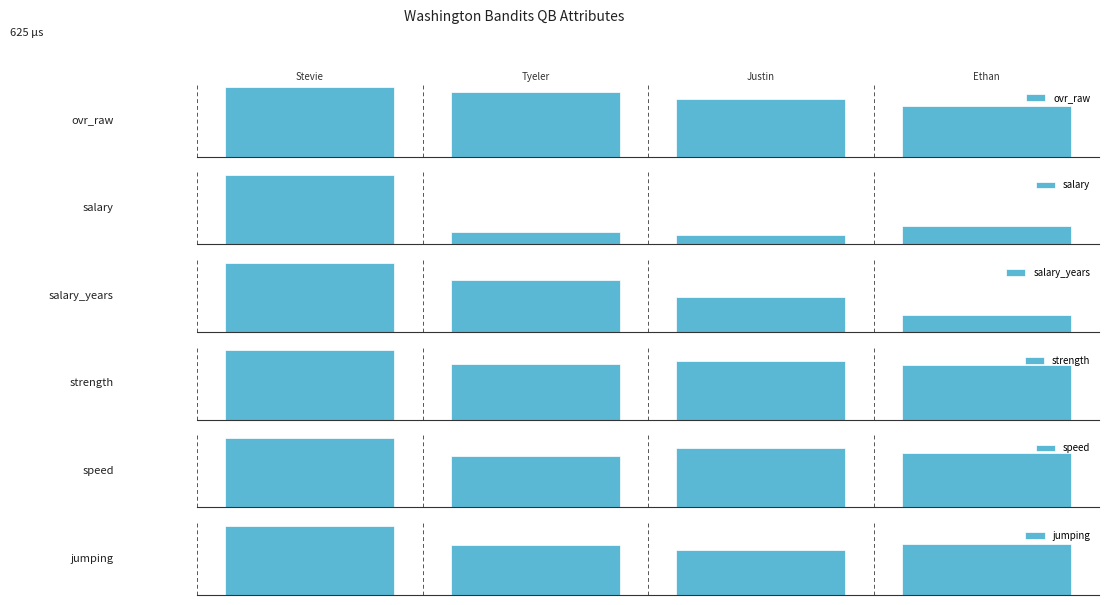

What is the highest value of the ovr_raw series?

80.0